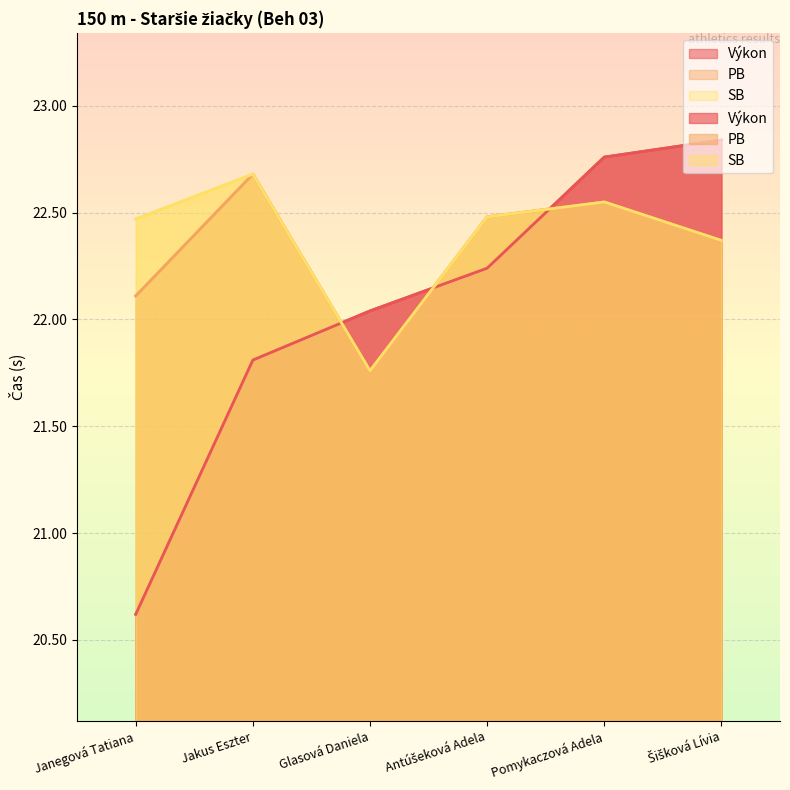

At how many categories does at least one series exceed 21?

6